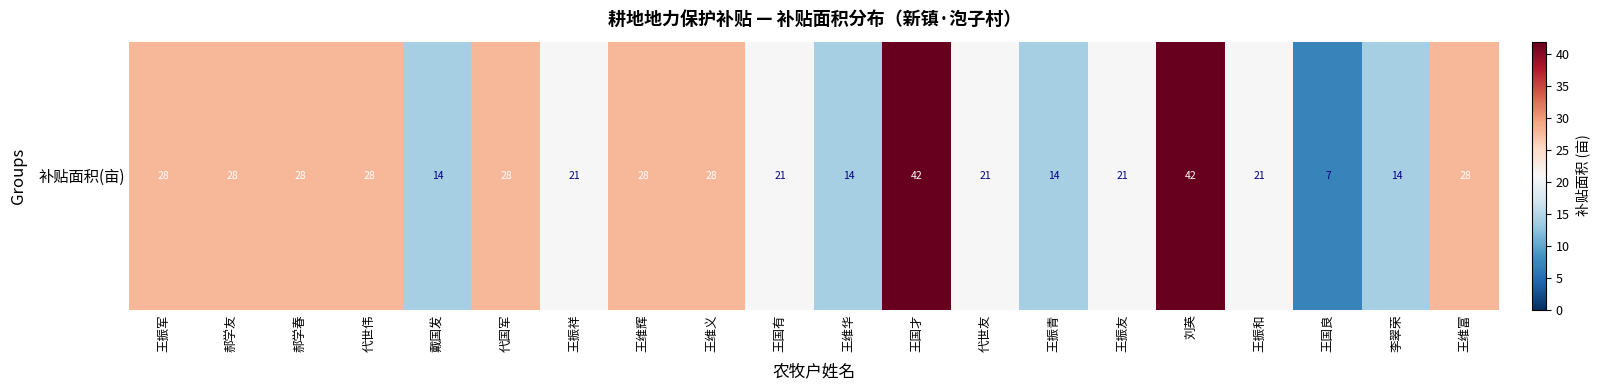

Which label corresponds to the largest value in the chart?

王国才